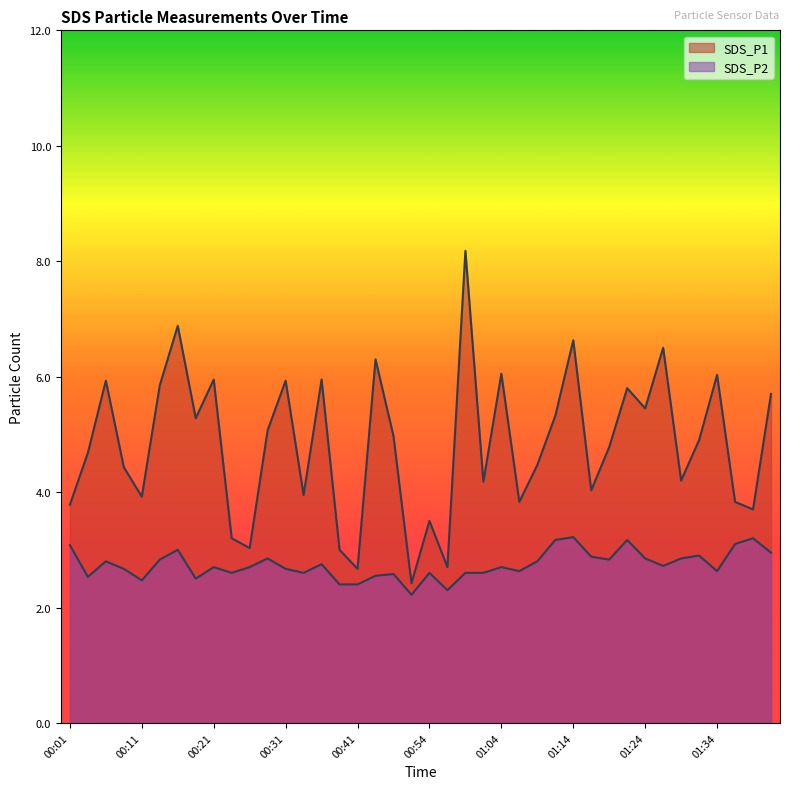

Rank the categories by SDS_P2 value from highest to lowest.

01:14, 01:39, 01:12, 01:22, 01:36, 00:01, 00:16, 01:41, 01:31, 01:17, 00:29, 01:24, 01:29, 00:14, 01:19, 00:06, 01:09, 00:36, 01:27, 00:21, 00:26, 01:04, 00:09, 00:31, 01:07, 01:34, 00:24, 00:33, 00:54, 00:59, 01:02, 00:46, 00:43, 00:04, 00:19, 00:11, 00:38, 00:41, 00:57, 00:48